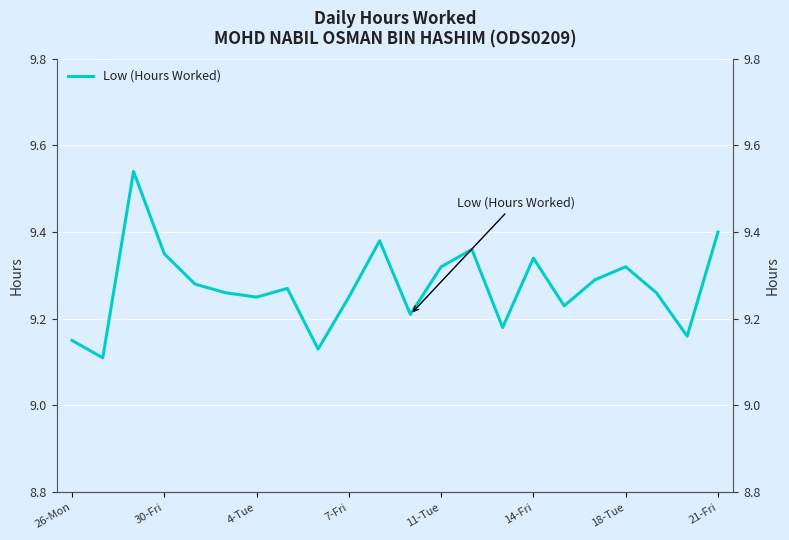

Count the values in the range 9 to 10.

22